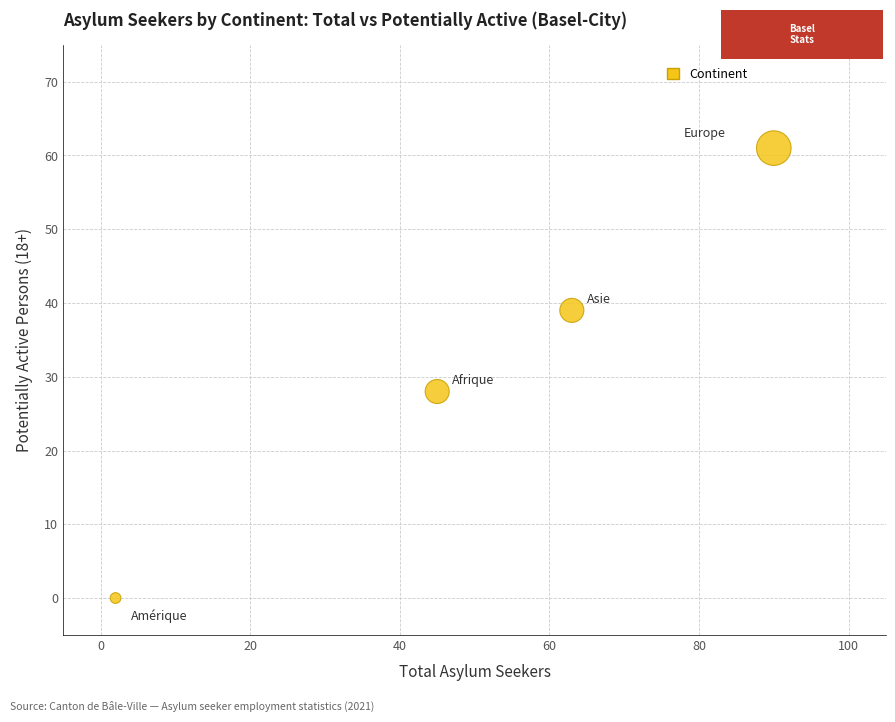

What Y value in the scatter plot is closest to 30?

28